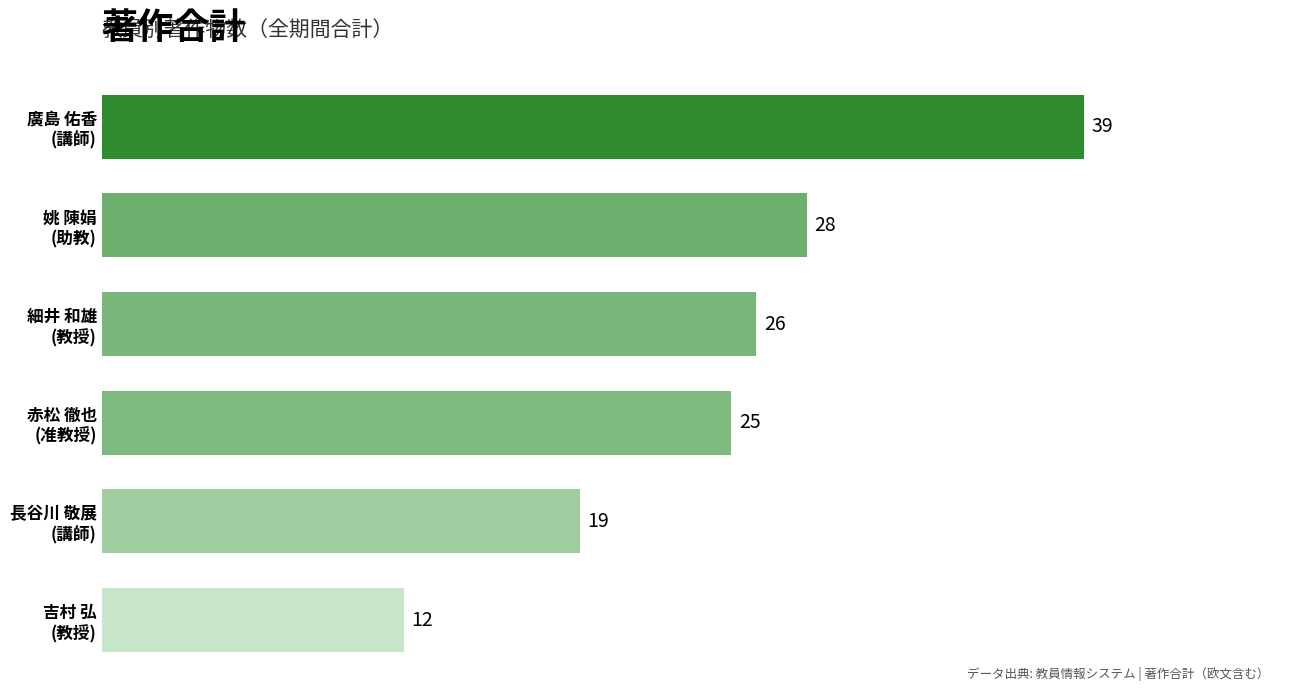

What is the difference between the maximum and second lowest values?

20